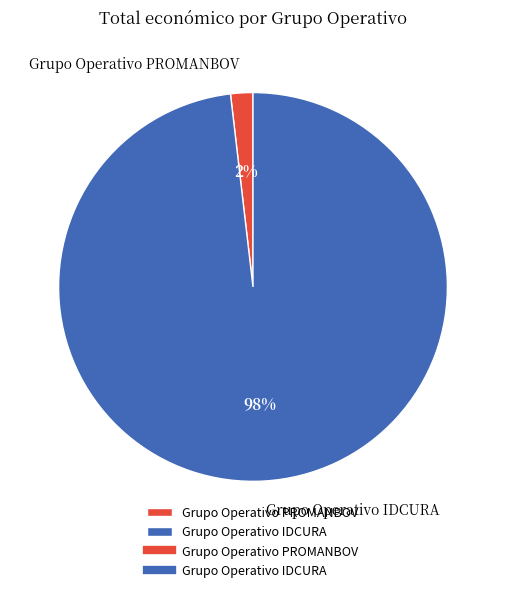

What is the smallest slice in the pie chart?

Grupo Operativo PROMANBOV